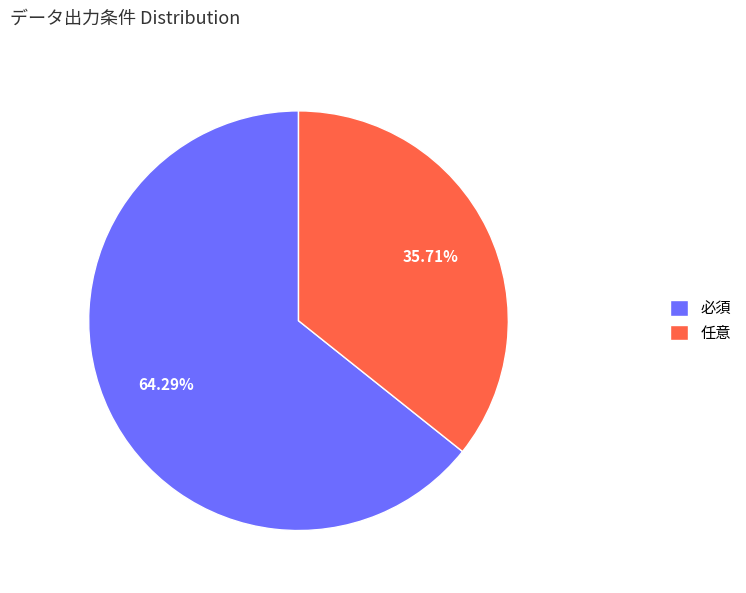

Approximately how many times larger is the value at 任意 compared to 必須?

0.6